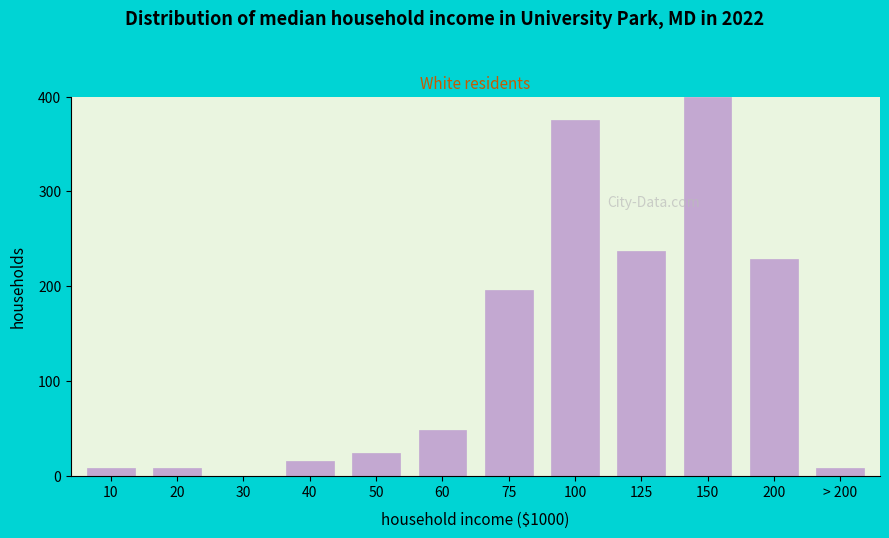

Reading right to left, what are all the values shown in this chart?

> 200=8.2	200=228.6	150=400.0	125=236.7	100=375.5	75=195.9	60=49.0	50=24.5	40=16.3	30=0.0	20=8.2	10=8.2